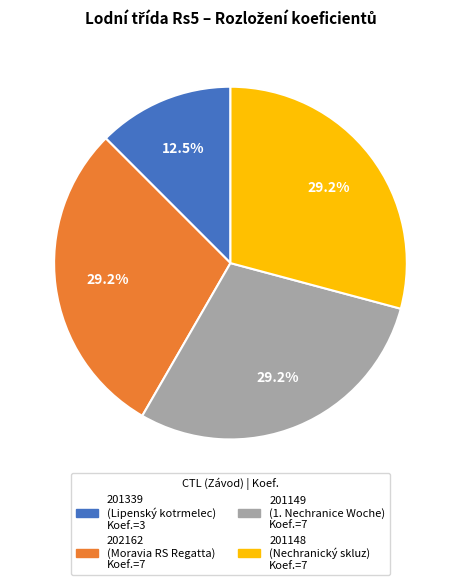

Which category has the smallest portion of the pie?

201339